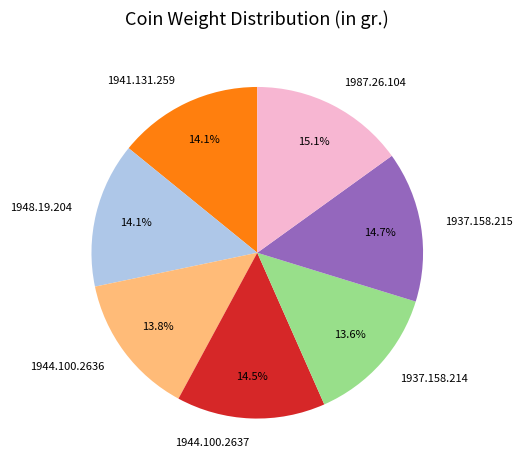

Does 1937.158.215 represent more than half of the total?

No